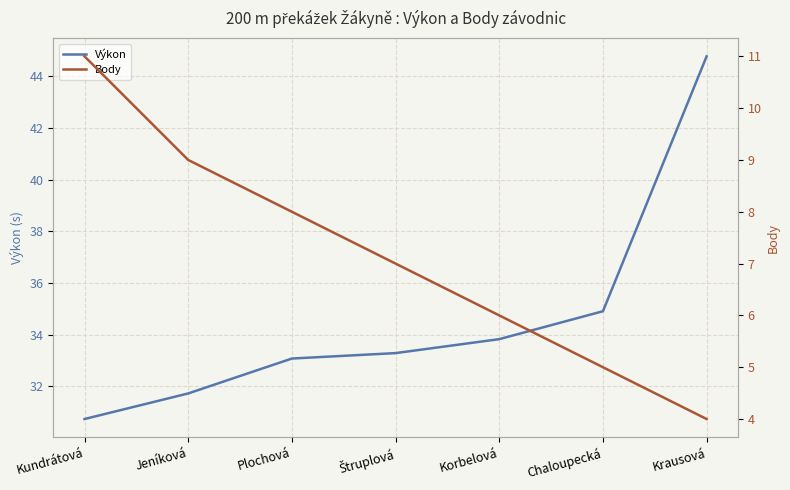

How many data points in Body are above 7?

3